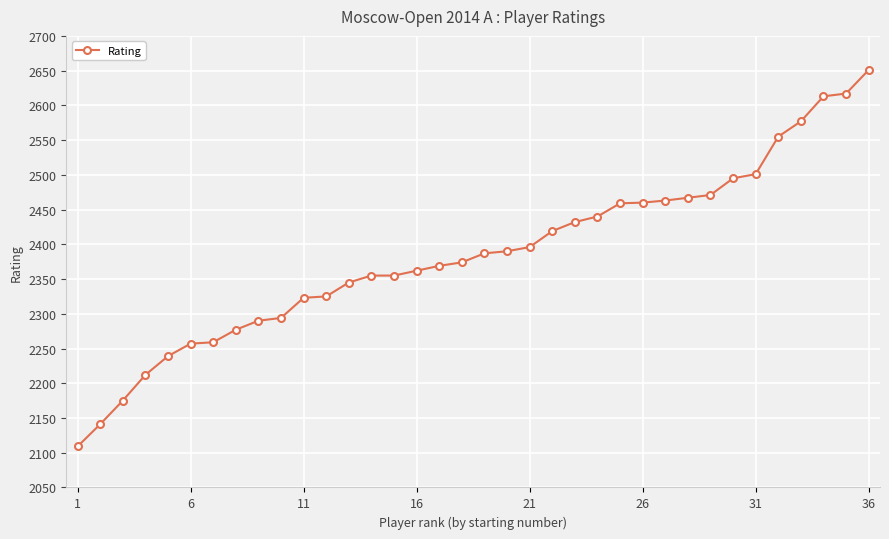

What is the sum of all values?

85854